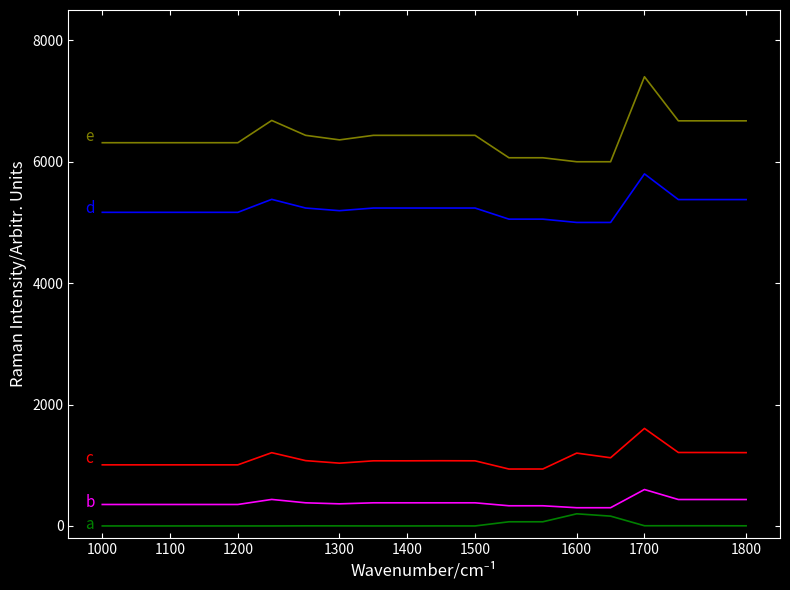

What is the greatest value displayed?

7400.0